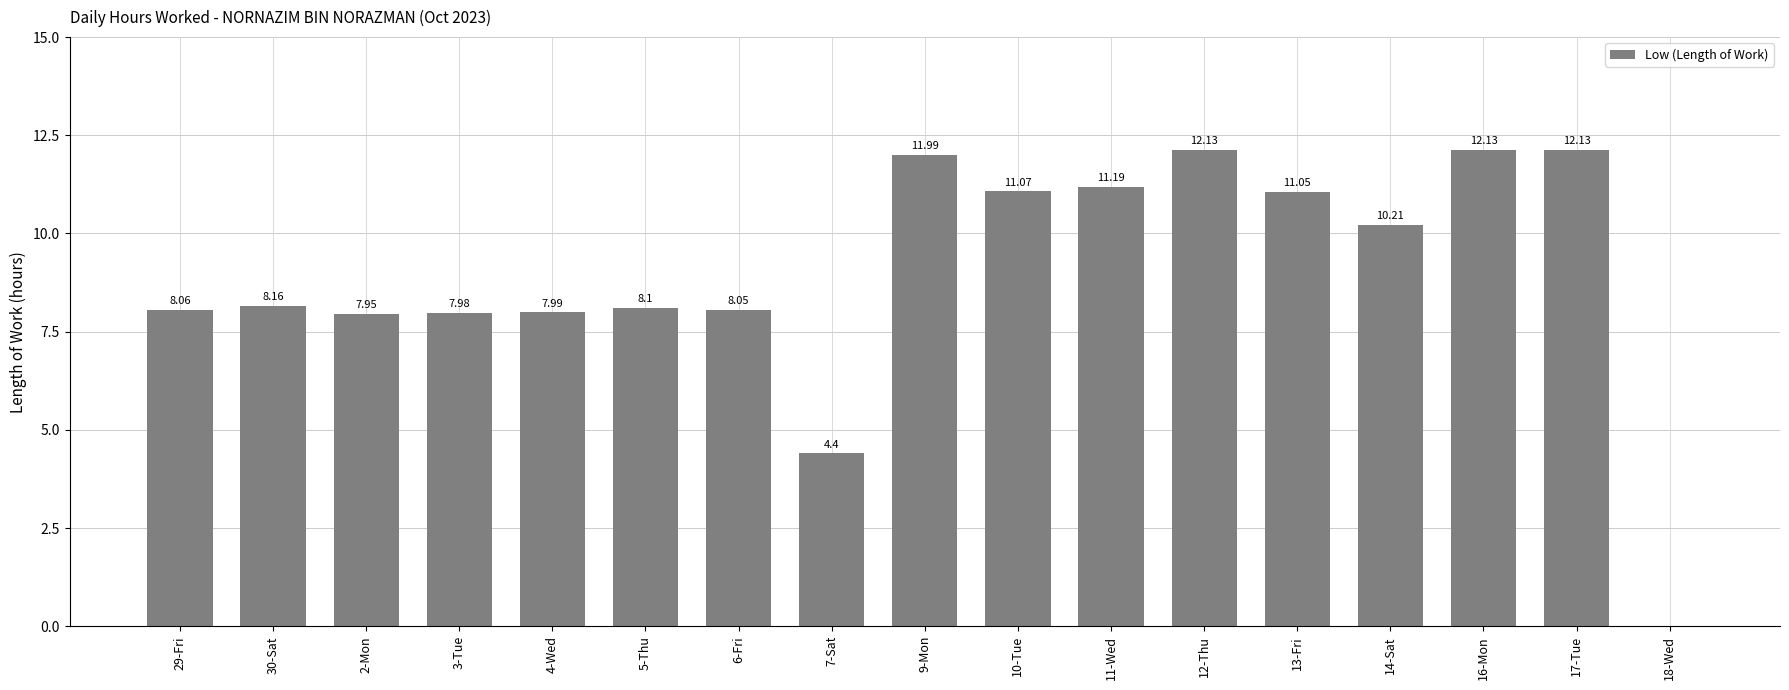

What is the sum of the values at 10-Tue and 17-Tue?

23.2